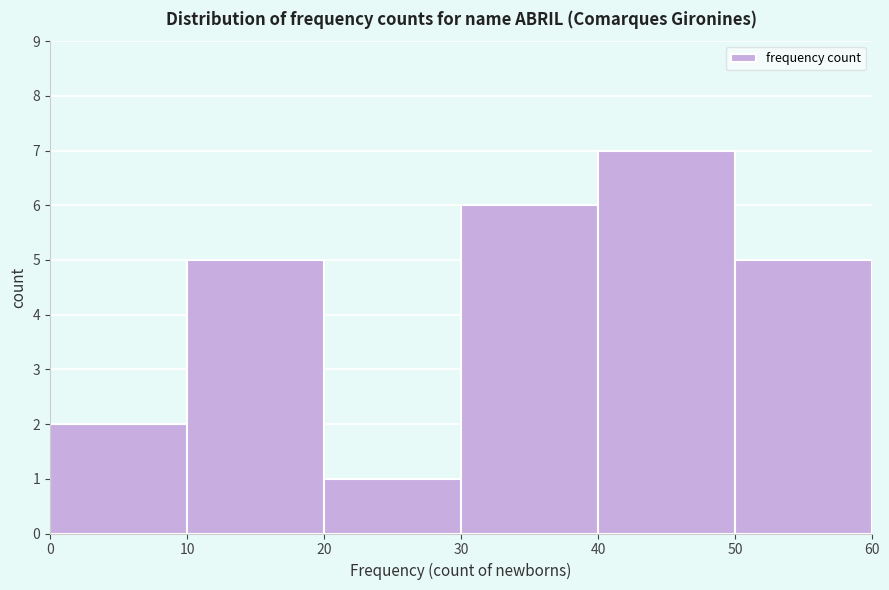

Which range on the x-axis has the tallest bar?

40 to 50